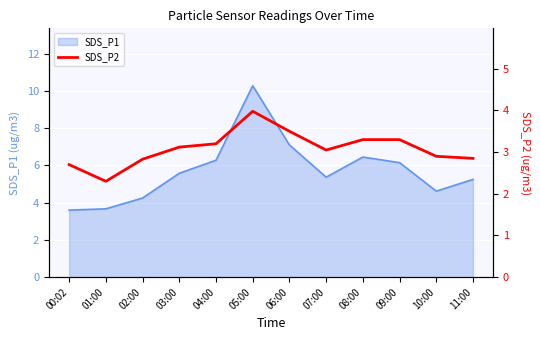

At which category does the data reach its first local valley?

01:00